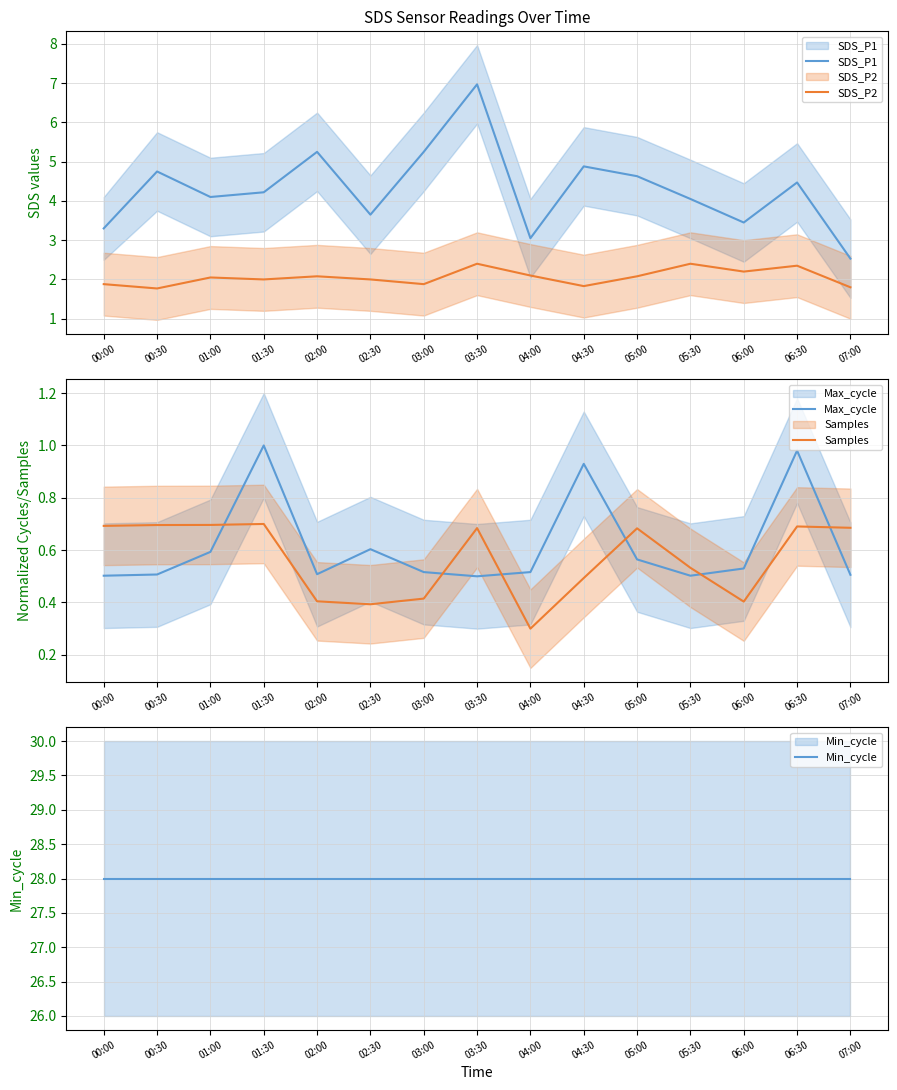

Which category has the highest value in the SDS_P1 series?

03:30